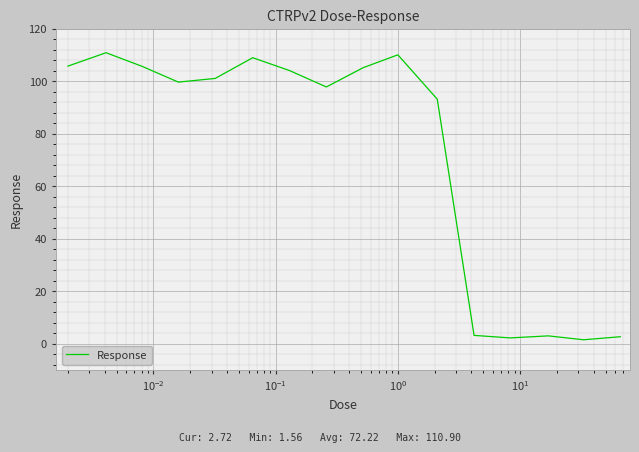

What is the greatest value displayed?

110.9